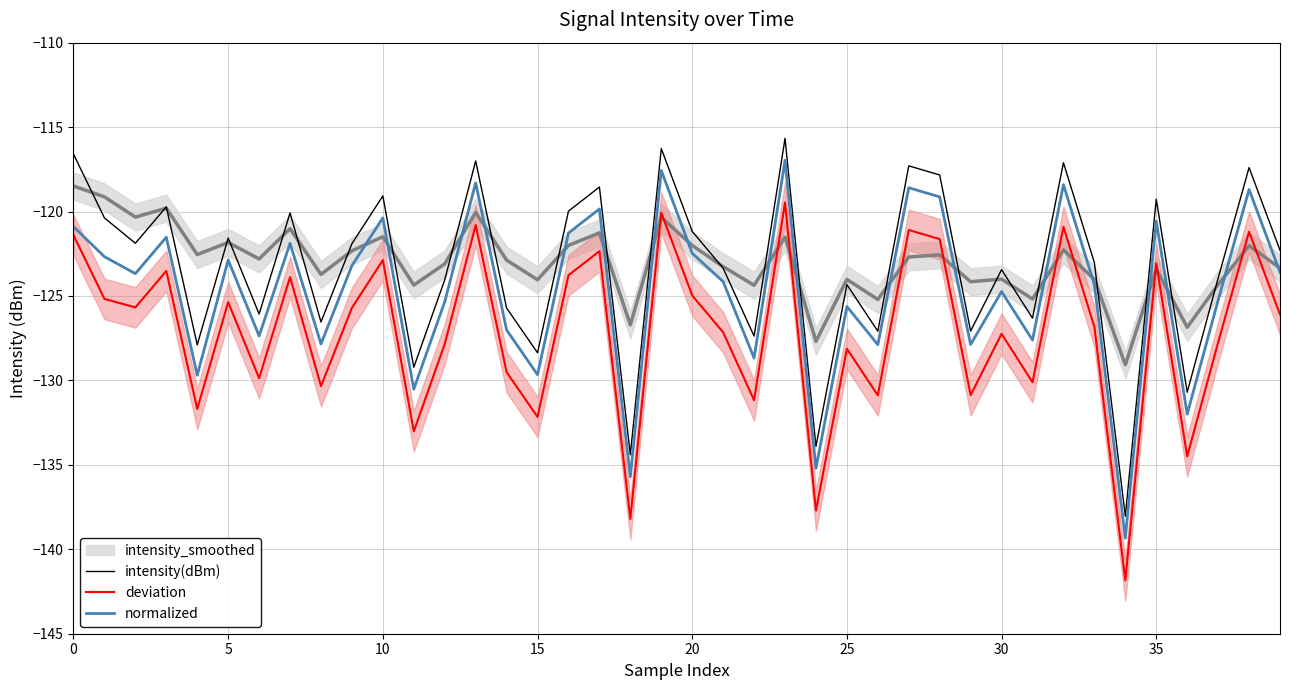

True or false: deviation and intensity(dBm) cross at least once.

False